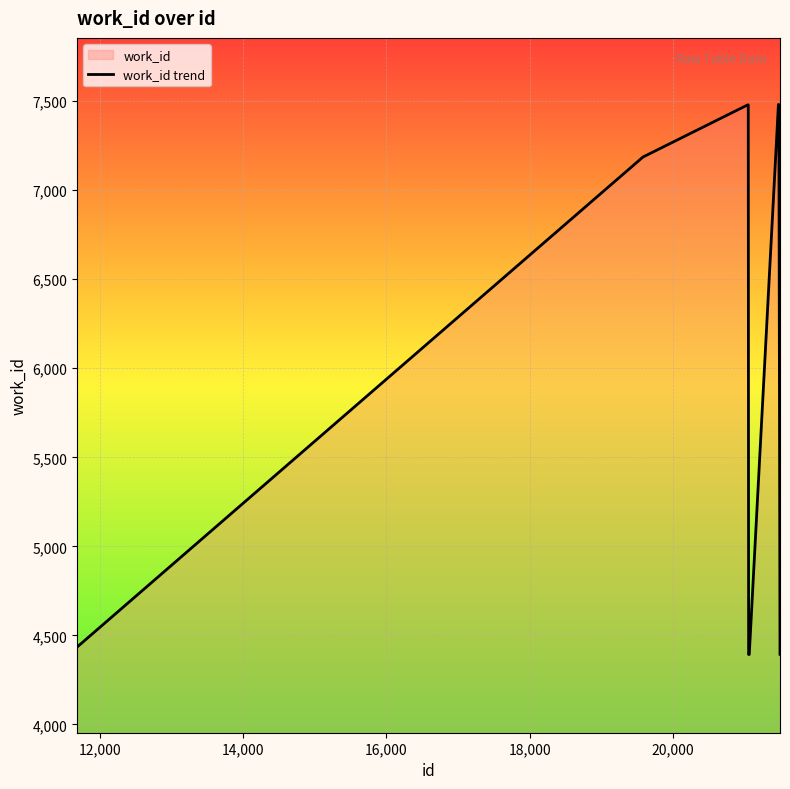

What is the maximum value shown in the chart?

7481